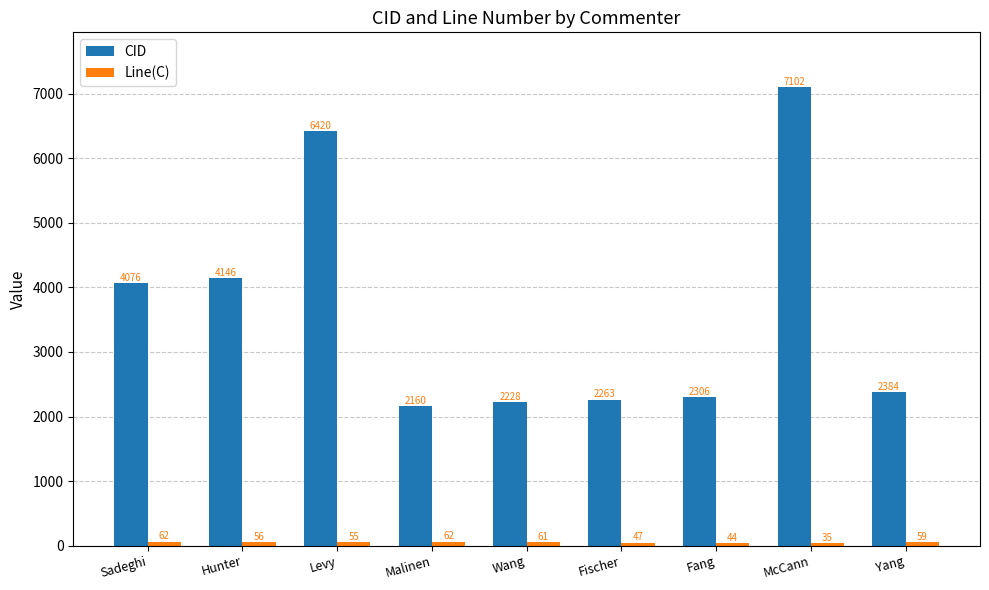

What is the maximum value shown in the chart?

7102